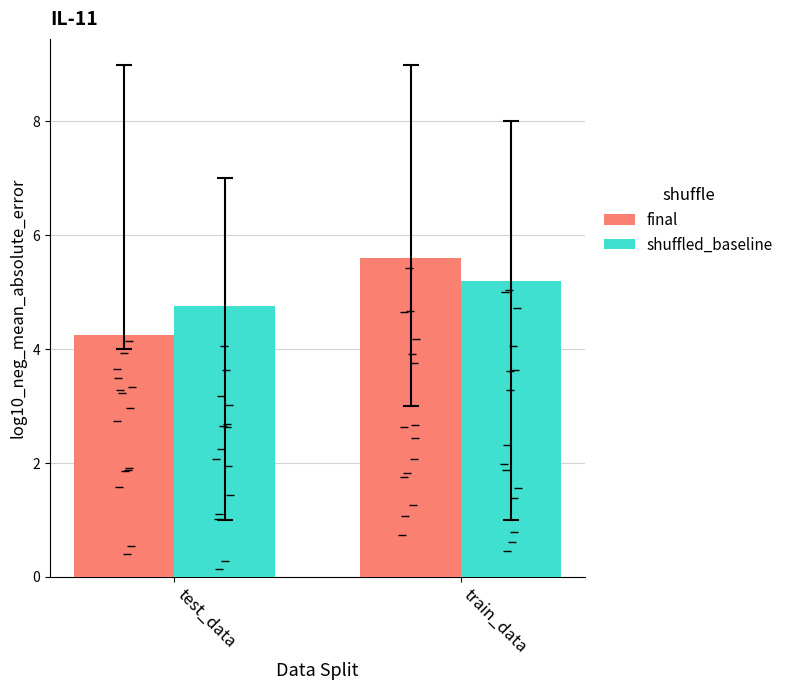

Which has a higher value, test_data or train_data?

train_data